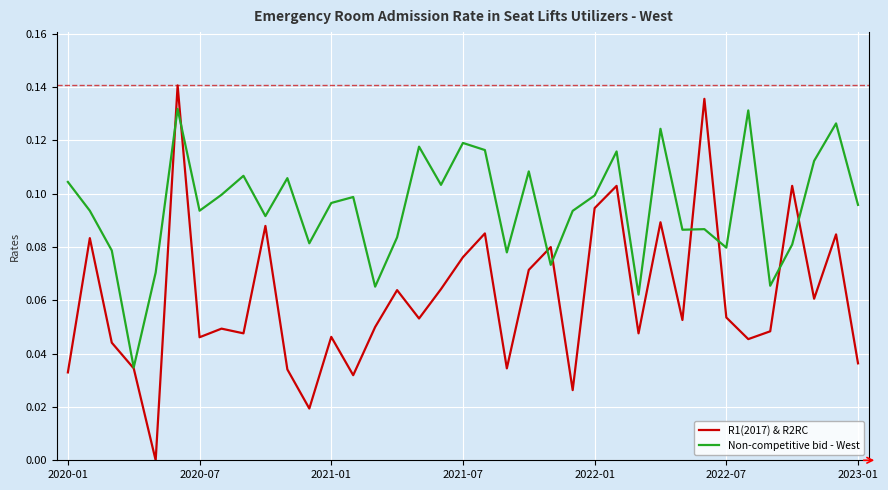

Does the chart display data point markers on the line(s)?

No